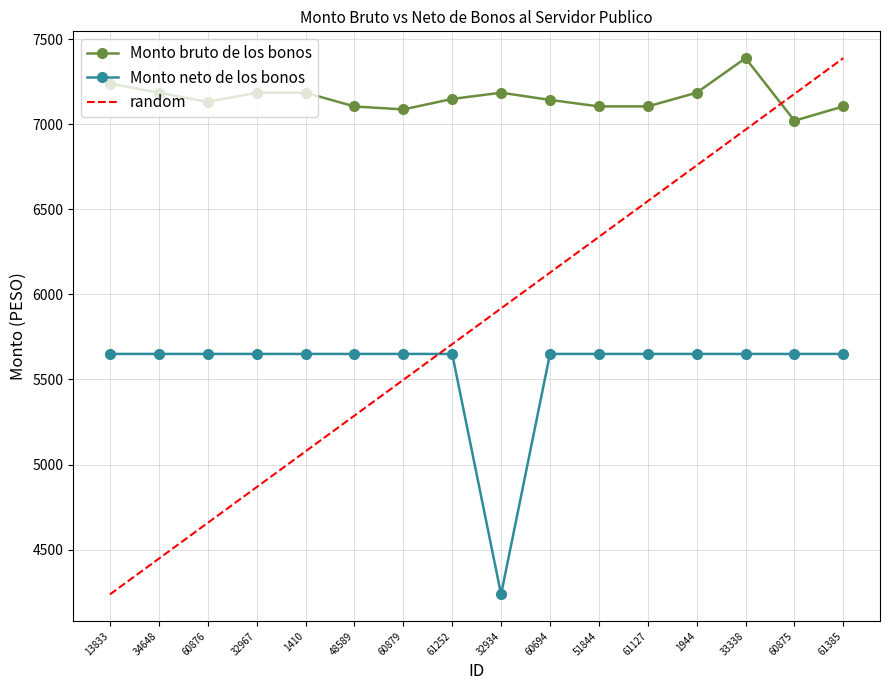

Is the value of Monto bruto de los bonos at 60694 greater than the value of random at 60876?

Yes